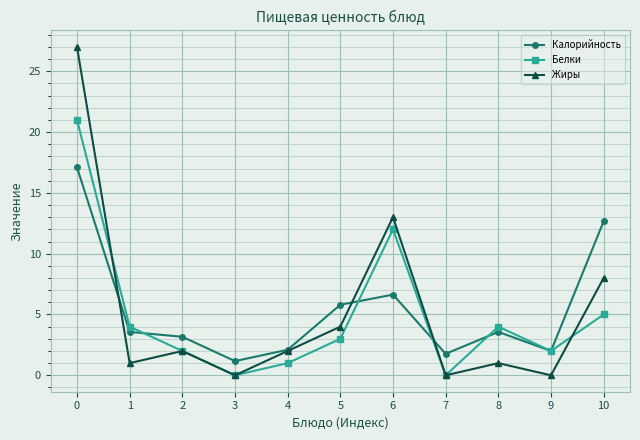

What is the total value across all series at 1?

8.6